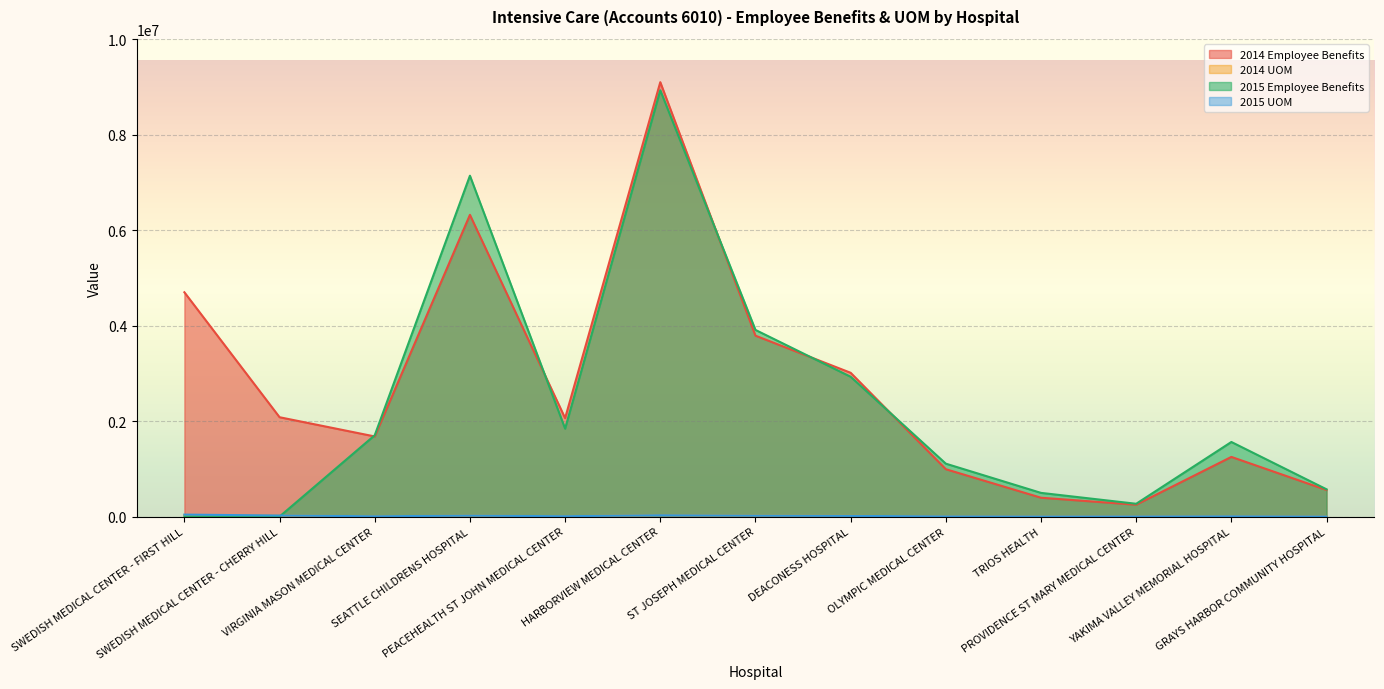

What is the difference between the maximum and minimum values in the 2014 UOM series?

31501